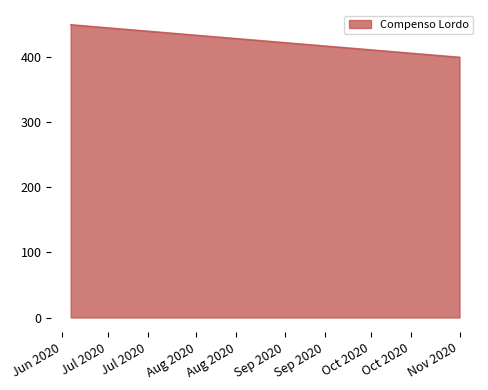

Between 01/11/2020 and 18/06/2020, which is larger?

18/06/2020